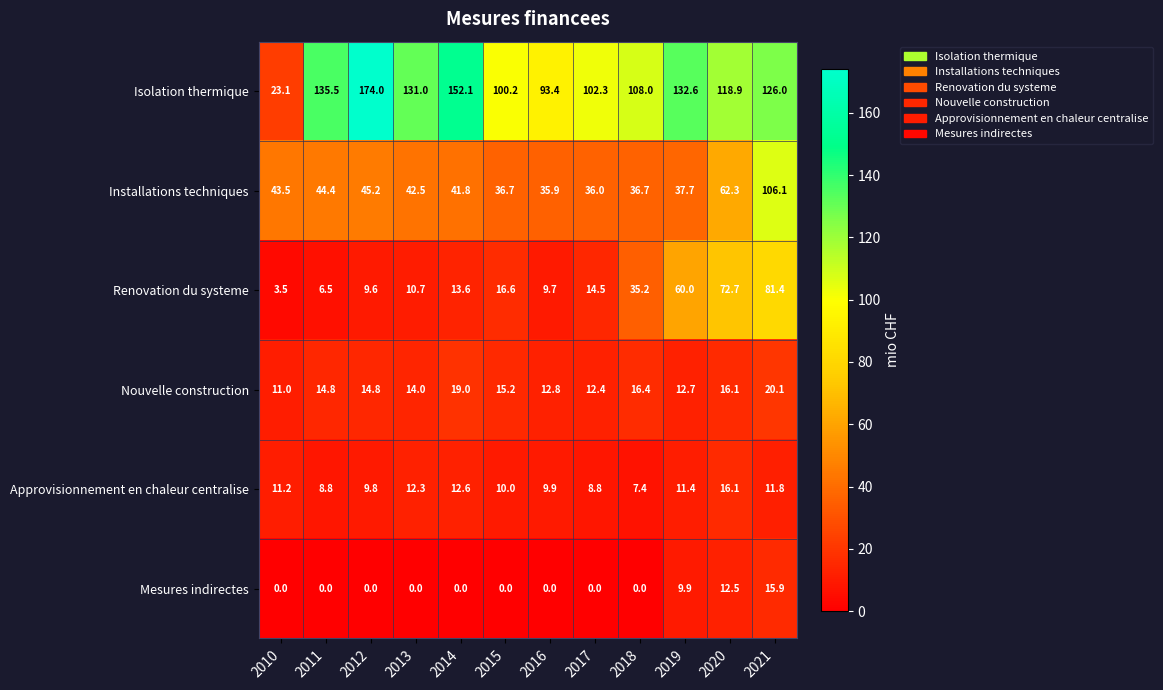

What is the approximate value of Isolation thermique at 2013?

131.0